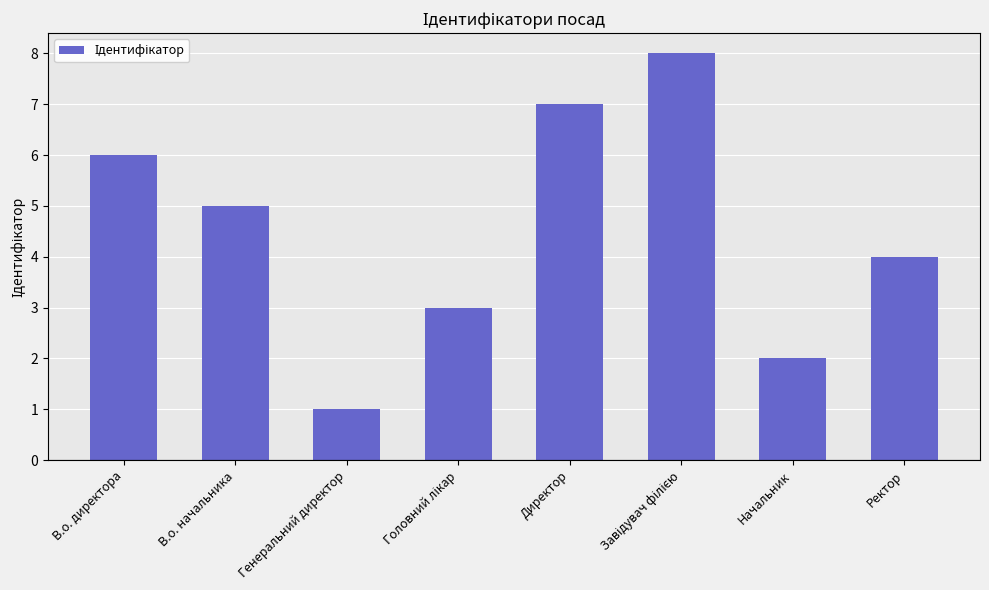

Count the values in the range 3 to 7.

5